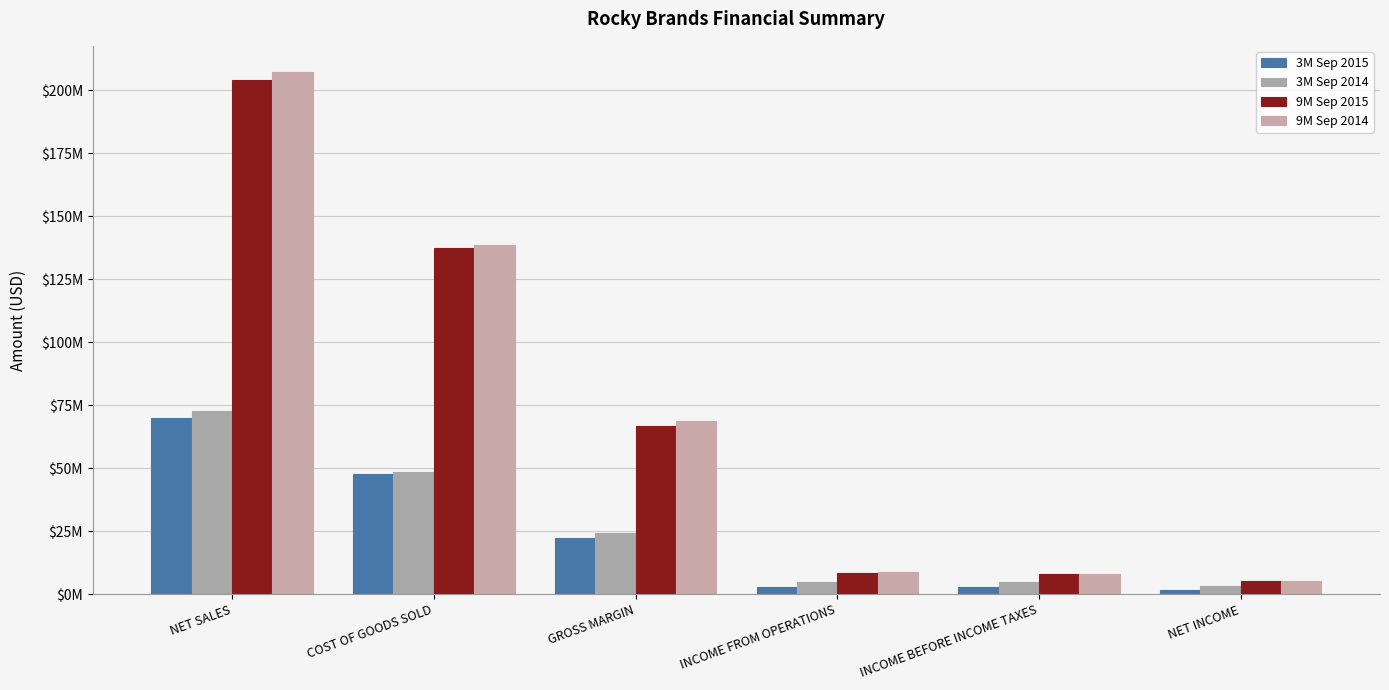

Which series has the largest range (max minus min)?

9M Sep 2014